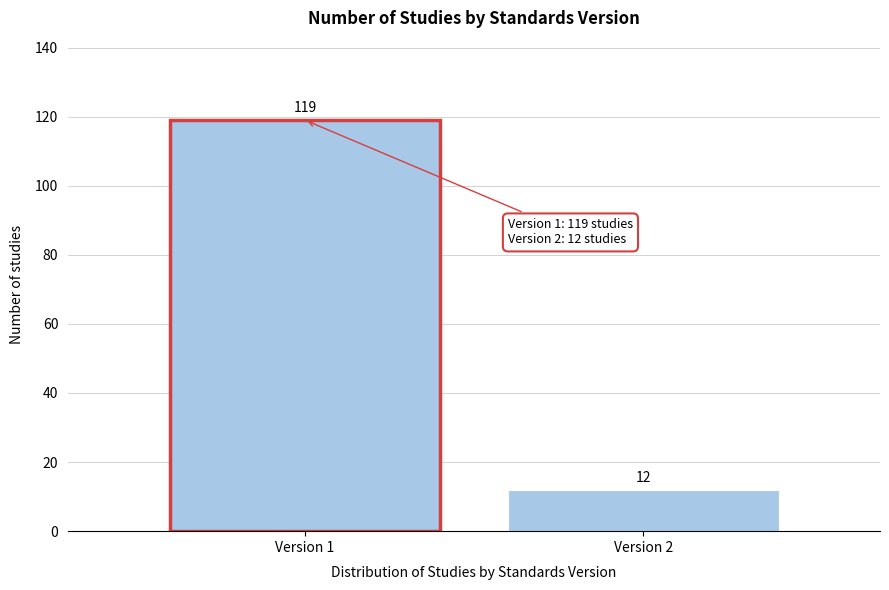

Reading left to right, transcribe all the data shown in this chart.

Version 1=119	Version 2=12